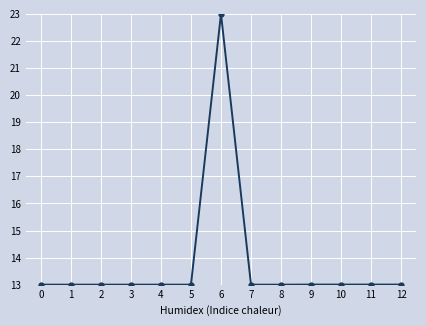

What is the value of the 4th point from the left?

13.0